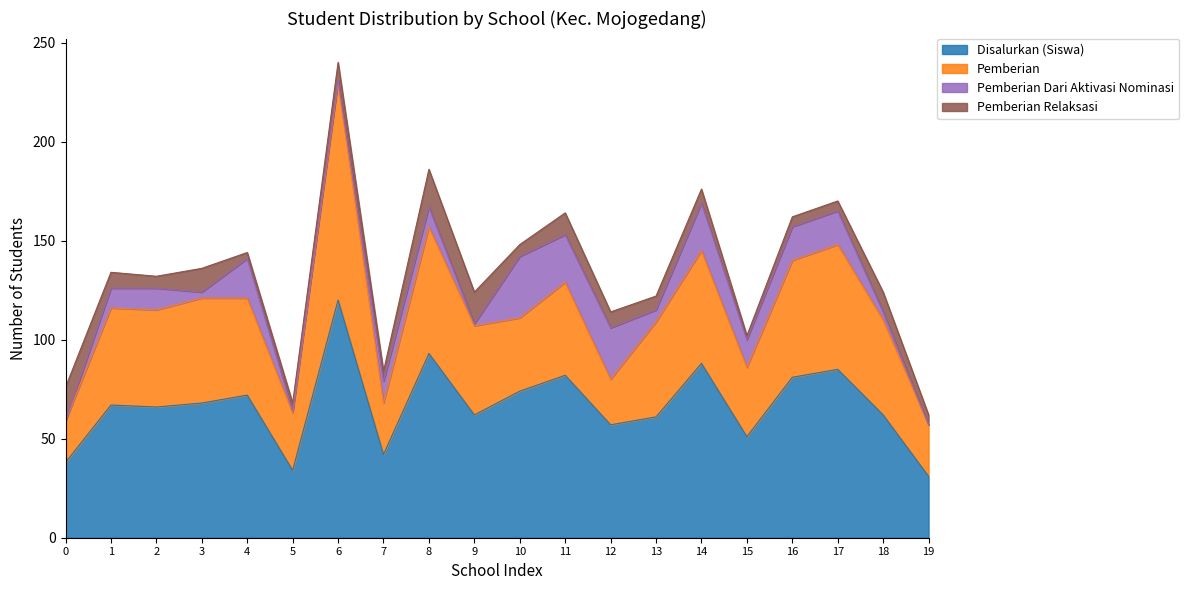

At which category is the sum across all series the highest?

6